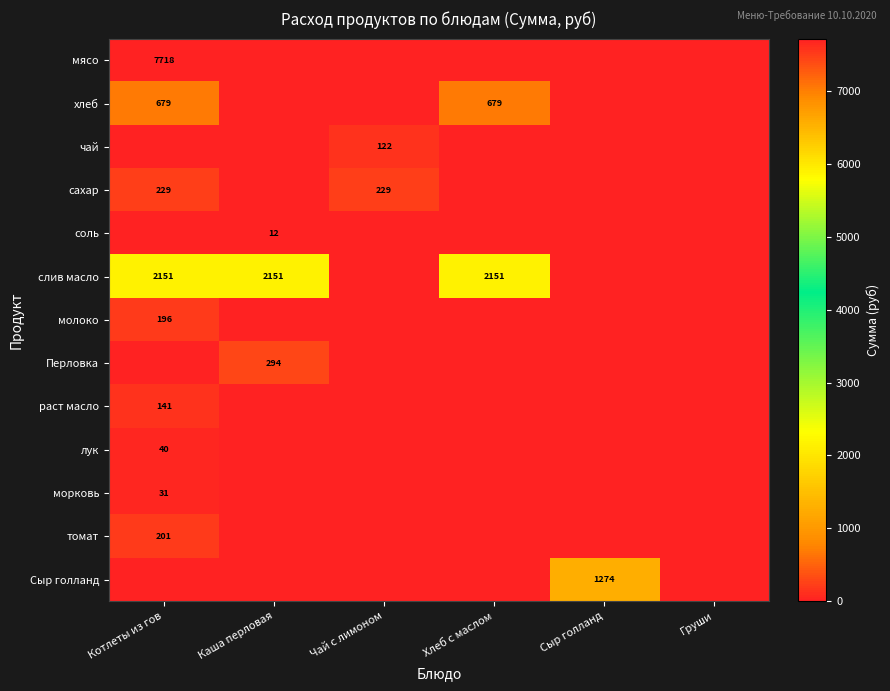

What is the spread (max minus min) of values at Чай с лимоном?

229.1